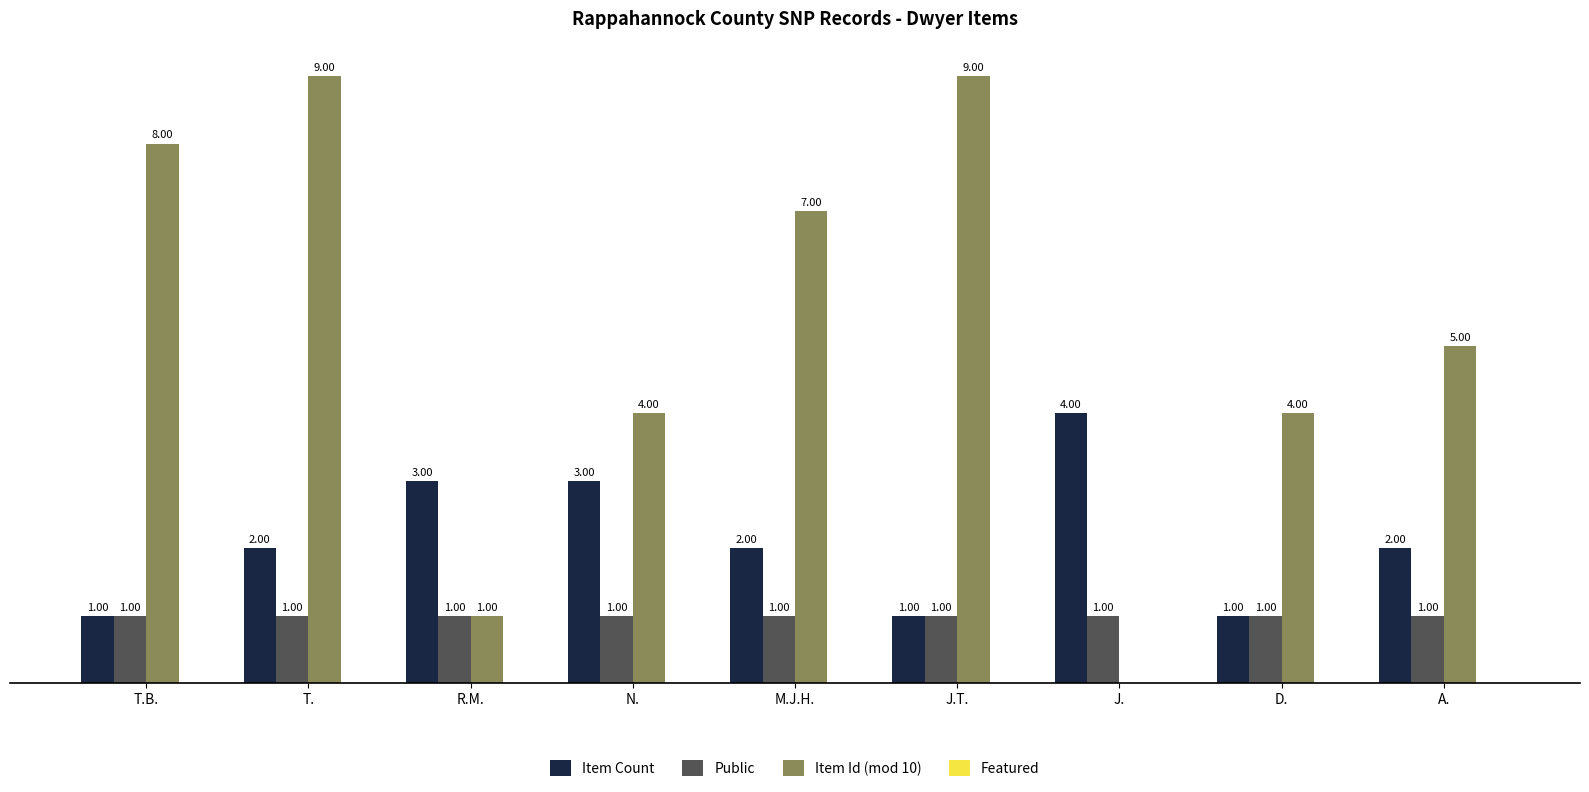

Which series has the largest total across all categories?

Item Id (mod 10)